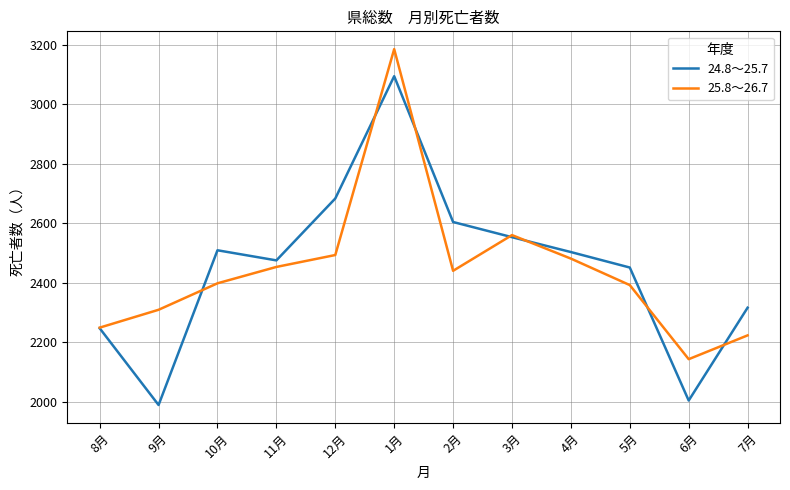

Is it true that 24.8～25.7 equals 1863 at 12月?

False